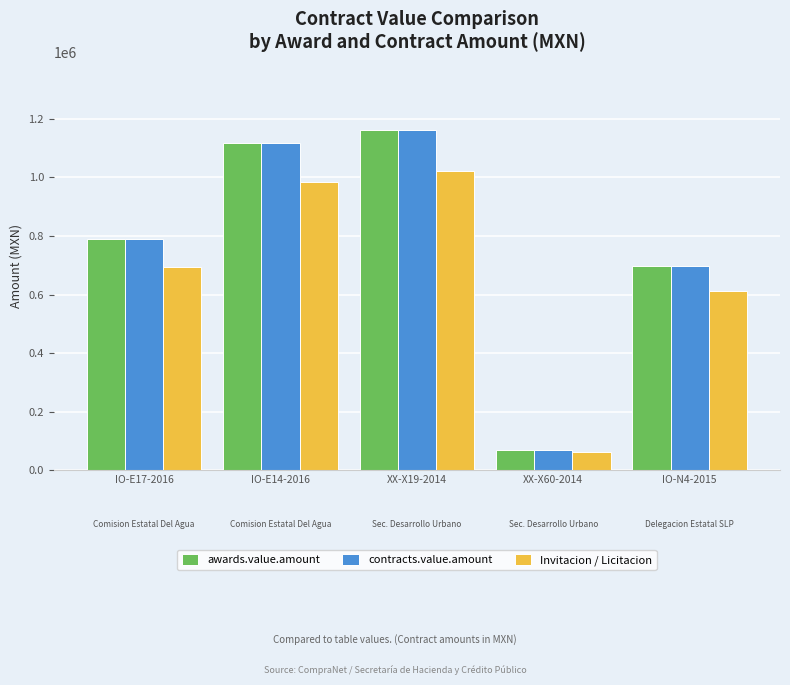

At which label does awards.value.amount first exceed 790370?

IO-E17-2016